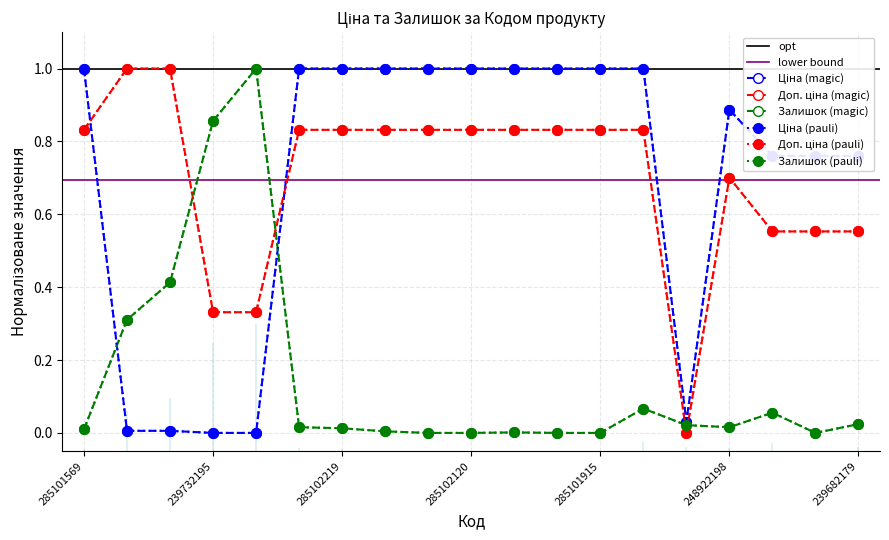

Is the value of Залишок at 283532151 greater than the value of Доп. ціна at 239682193?

No